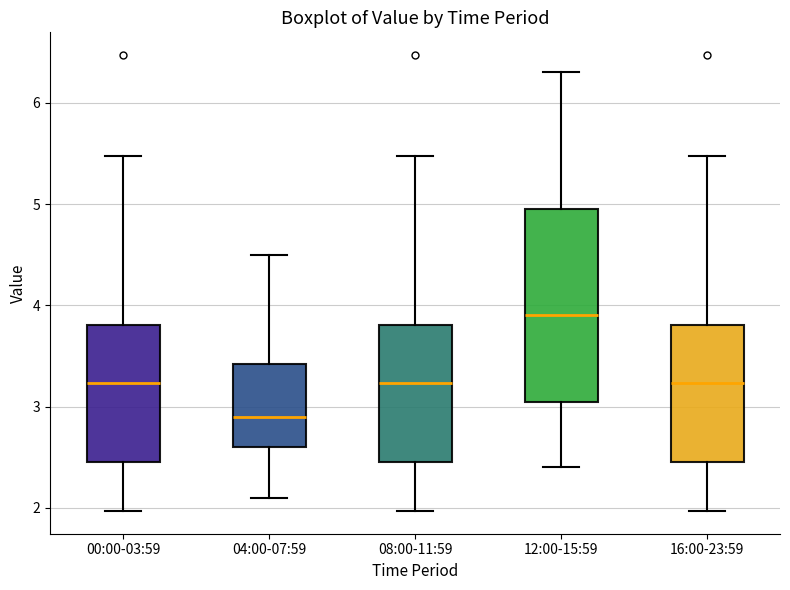

Reading left to right, transcribe this box plot: for each box, give where its median line is, the range the box spans, and where its two whiskers end, as read against the y-axis. The values are not printed on the chart, so give them approximately, as read against the axis.

00:00-03:59: median 3.2, box 2.5 to 3.8, whiskers 2.0 to 5.5
04:00-07:59: median 2.9, box 2.6 to 3.4, whiskers 2.1 to 4.5
08:00-11:59: median 3.2, box 2.5 to 3.8, whiskers 2.0 to 5.5
12:00-15:59: median 3.9, box 3.1 to 5.0, whiskers 2.4 to 6.3
16:00-23:59: median 3.2, box 2.5 to 3.8, whiskers 2.0 to 5.5